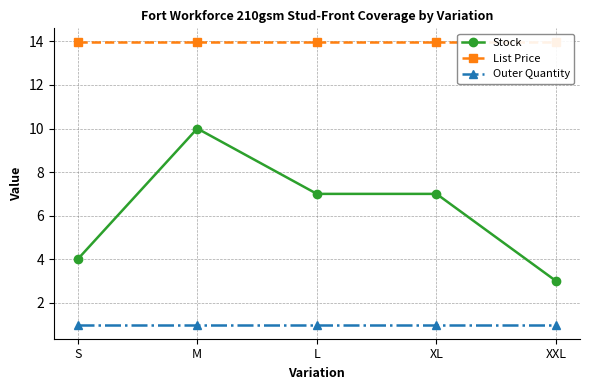

Is the value of Outer Quantity at XL greater than the value of Stock at L?

No